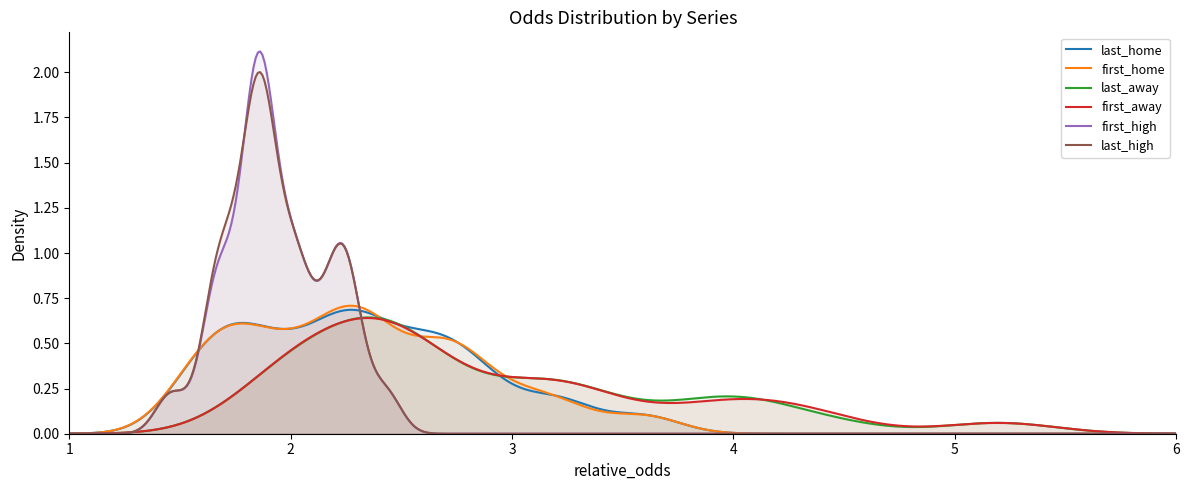

Which series has the widest spread of values?

first_high